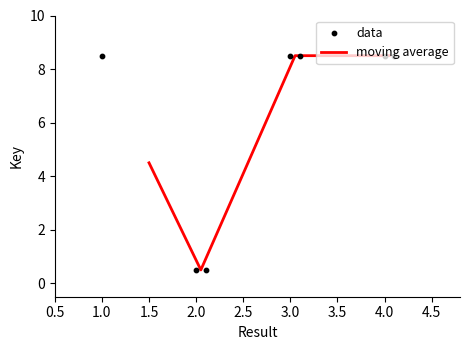

What is the ratio of the value at 4 to the value at 3?

1.0